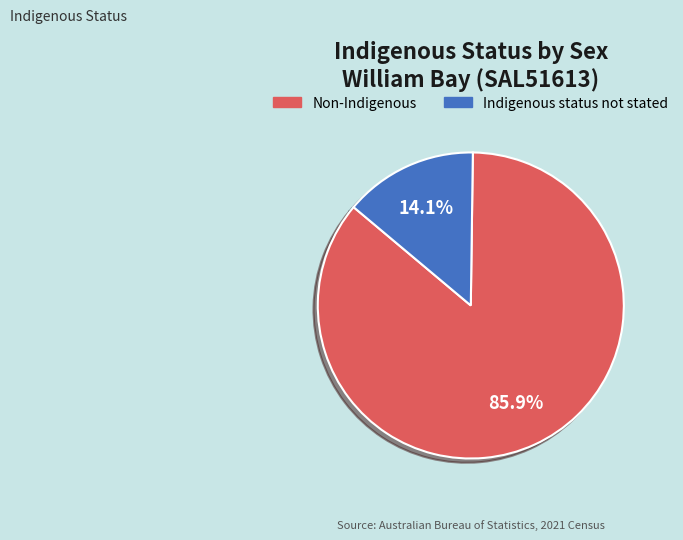

Is there any slice that represents more than half of the pie?

Yes